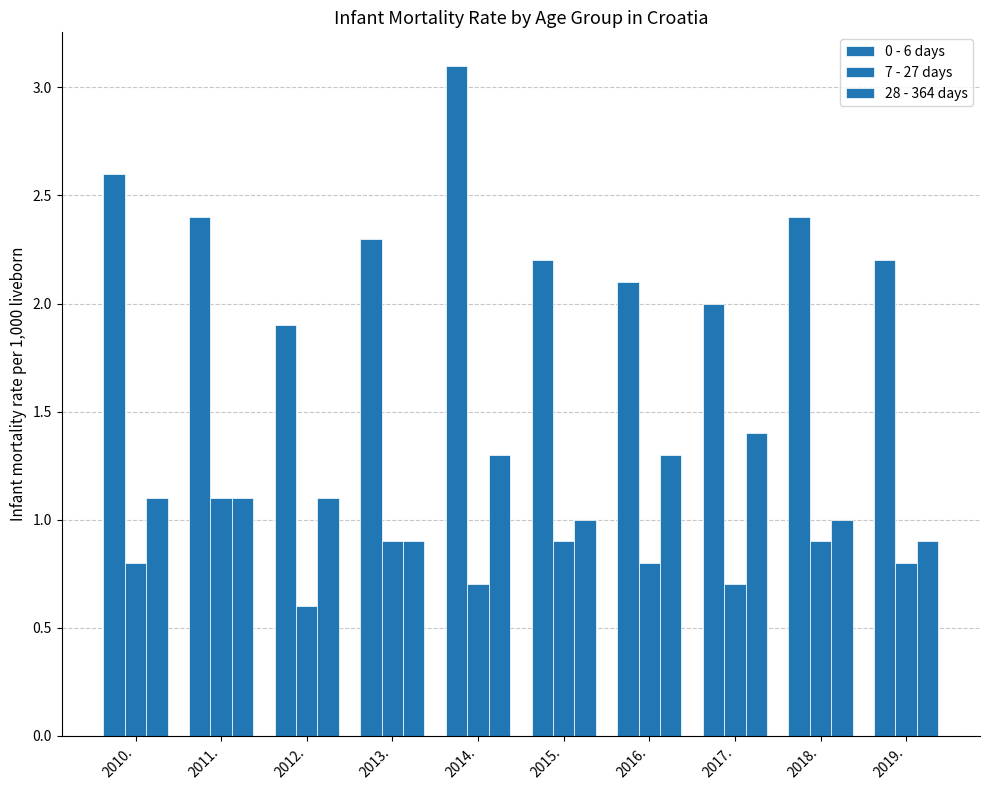

At how many categories does at least one series exceed 2?

8